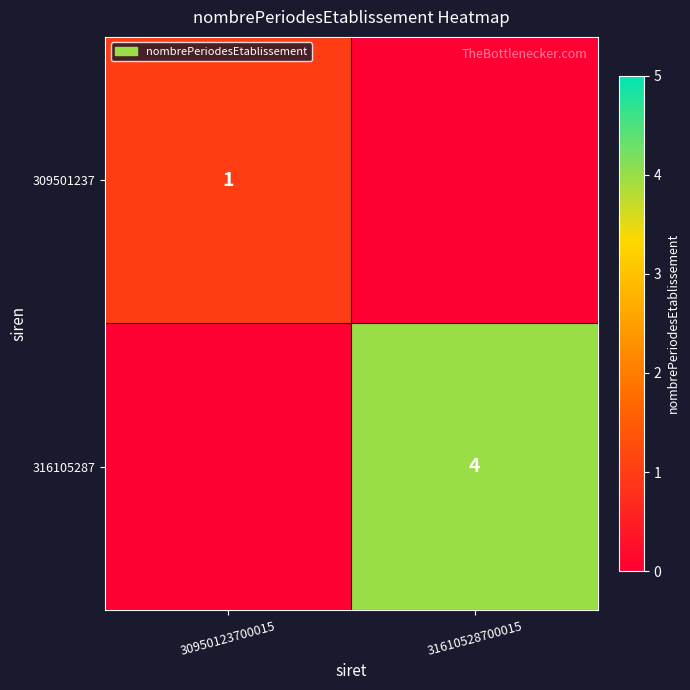

The value of 309501237 at 30950123700015 is 1. True or false?

True